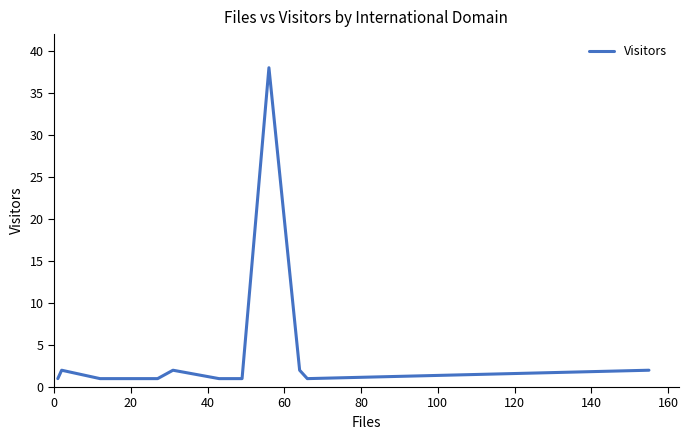

What is the greatest value displayed?

38